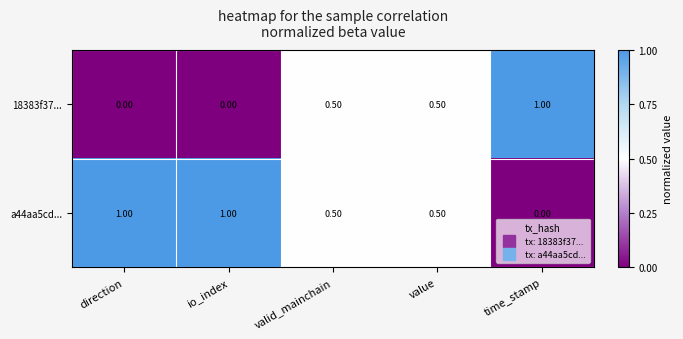

Rank the series by their average value, from lowest to highest.

18383f37..., a44aa5cd...